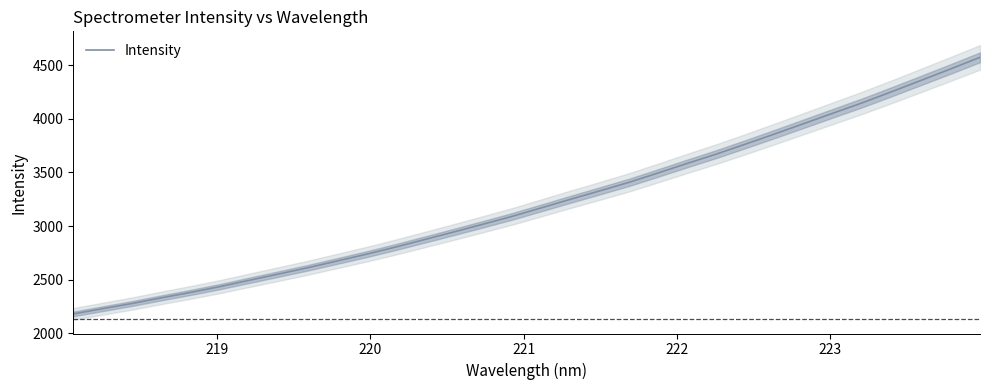

Does the chart display data point markers on the line(s)?

No